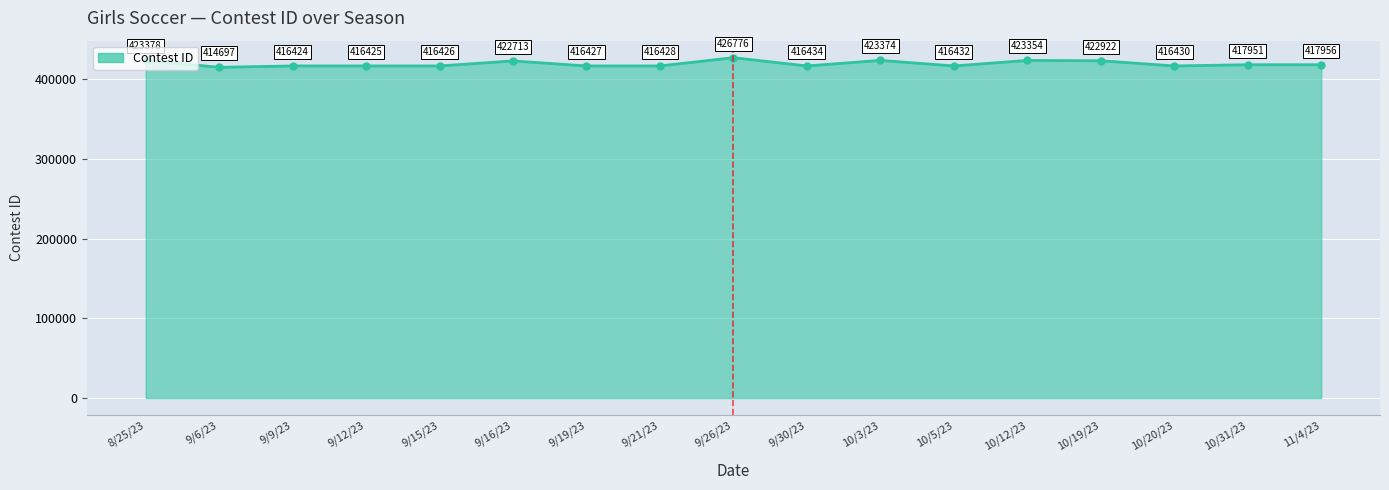

At which label does the data first exceed 416434?

8/25/23